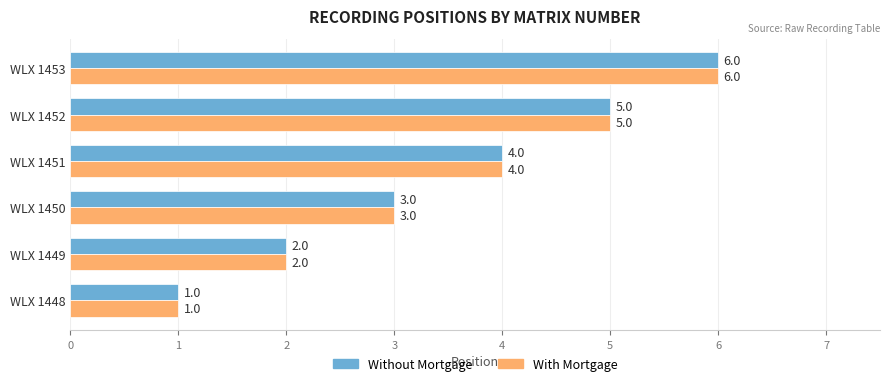

The With Mortgage series shows 1 at WLX 1448. True or false?

True